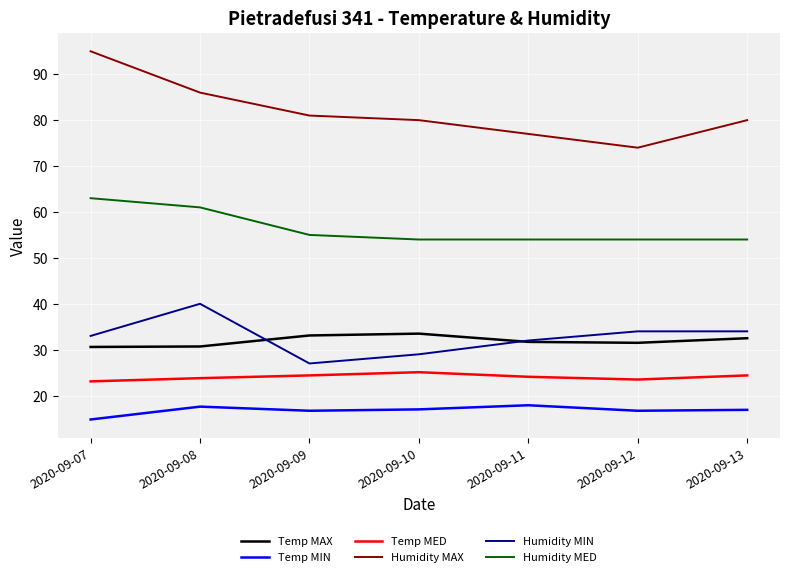

The value of Temp MAX at 2020-09-08 is 30.7. True or false?

True